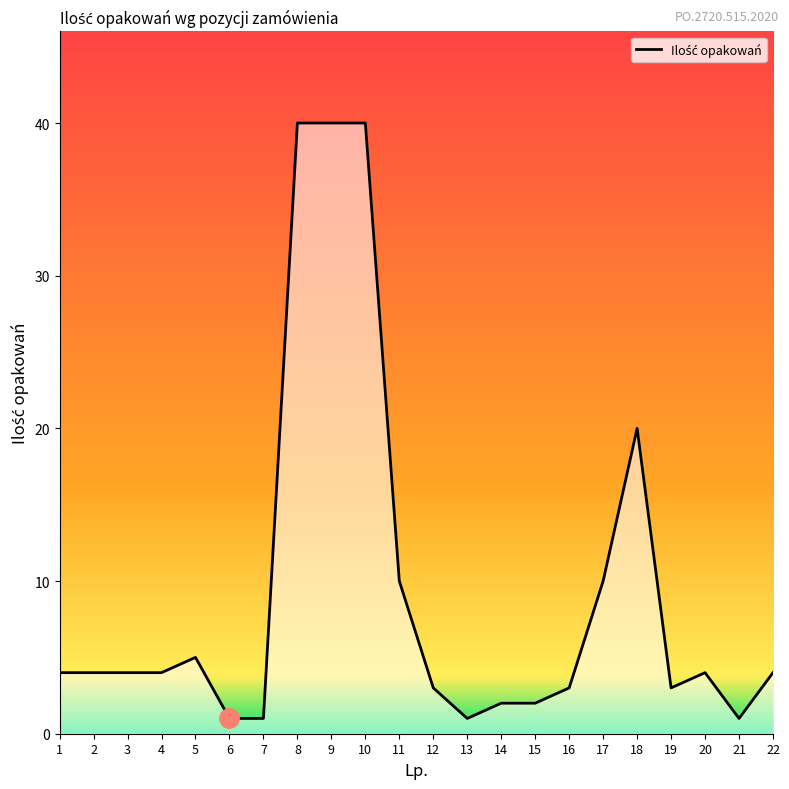

The value at 3 is 6. True or false?

False